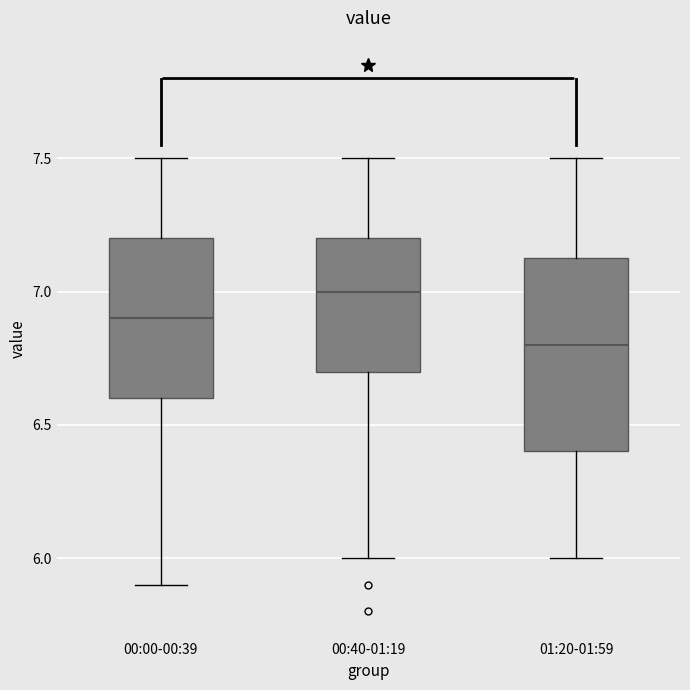

Where is the lower edge of the box for 00:00-00:39 on the y-axis? The values are not printed on the chart, so give them approximately, as read against the axis.

6.60